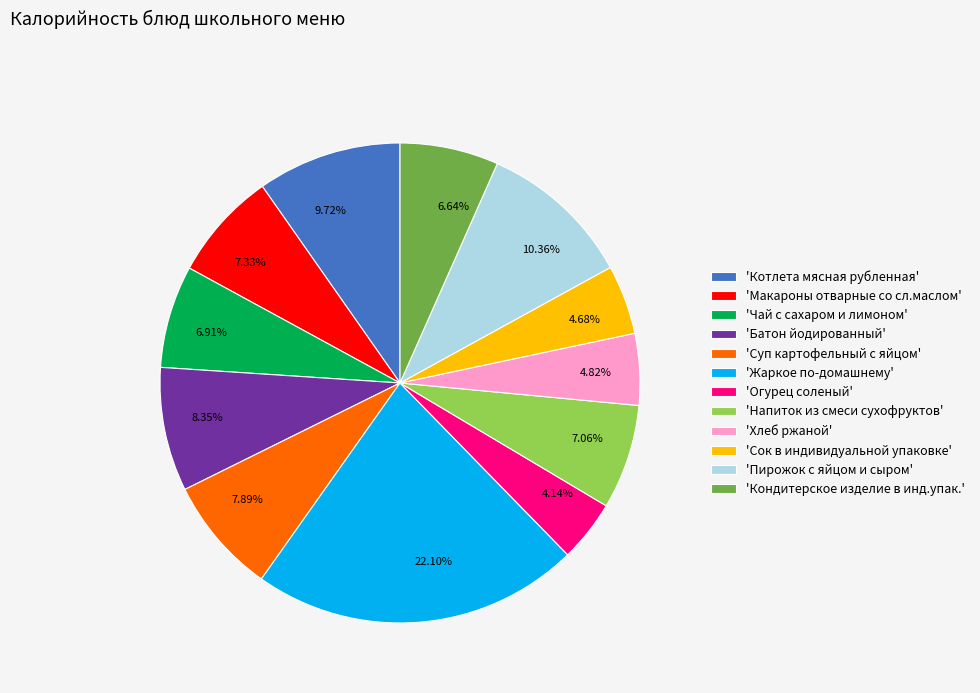

Does 4.82% account for over 50% of the chart?

No